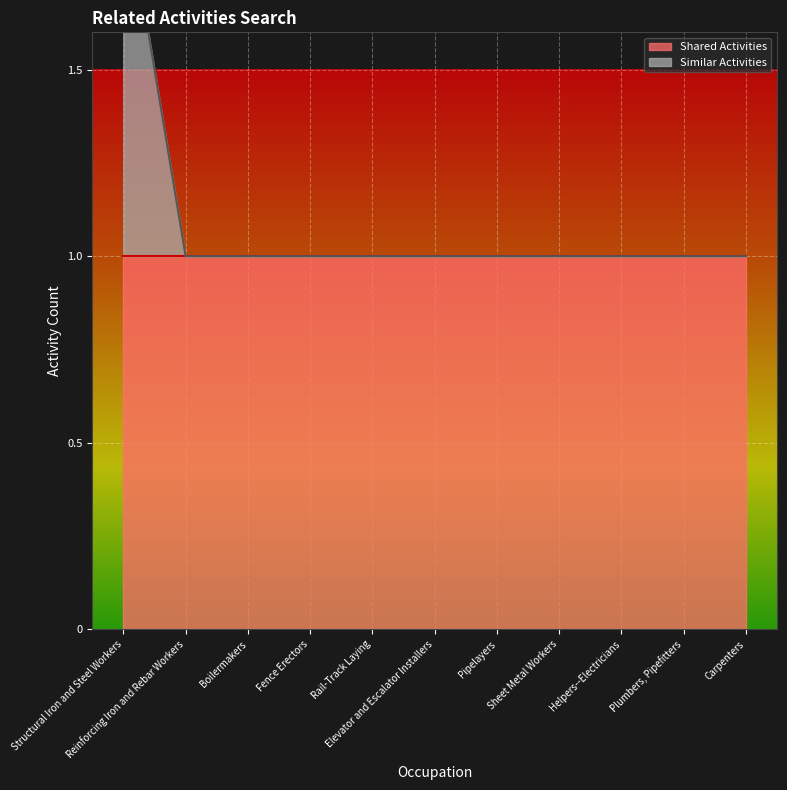

Reading left to right, what are all the values shown in this chart?

Structural Iron and Steel Workers=2	Reinforcing Iron and Rebar Workers=1	Boilermakers=1	Fence Erectors=1	Rail-Track Laying=1	Elevator and Escalator Installers=1	Pipelayers=1	Sheet Metal Workers=1	Helpers--Electricians=1	Plumbers, Pipefitters=1	Carpenters=1